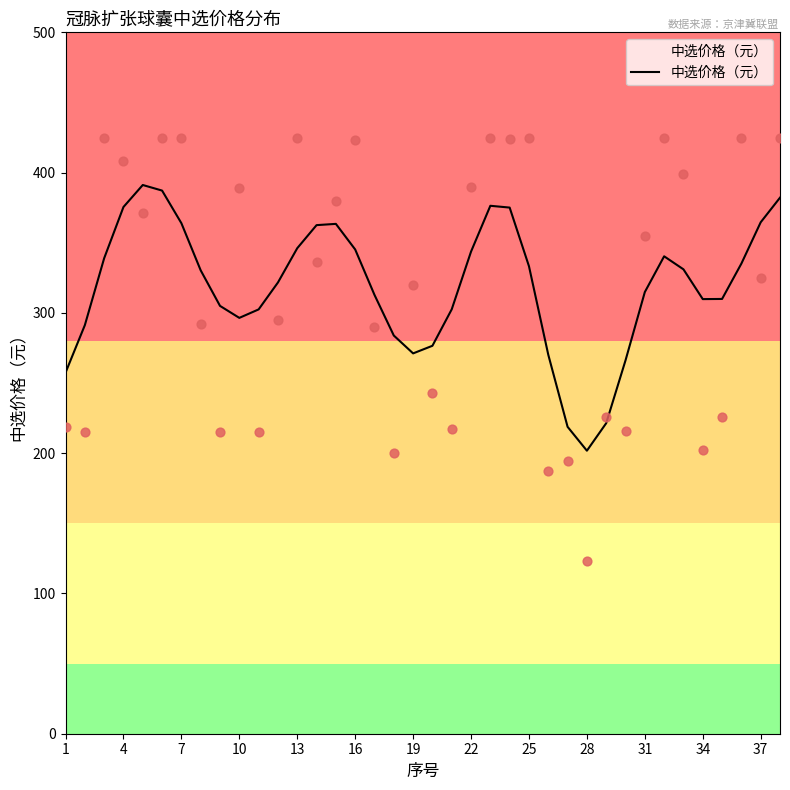

Which category has the lowest value in the 中选价格（元） series?

28